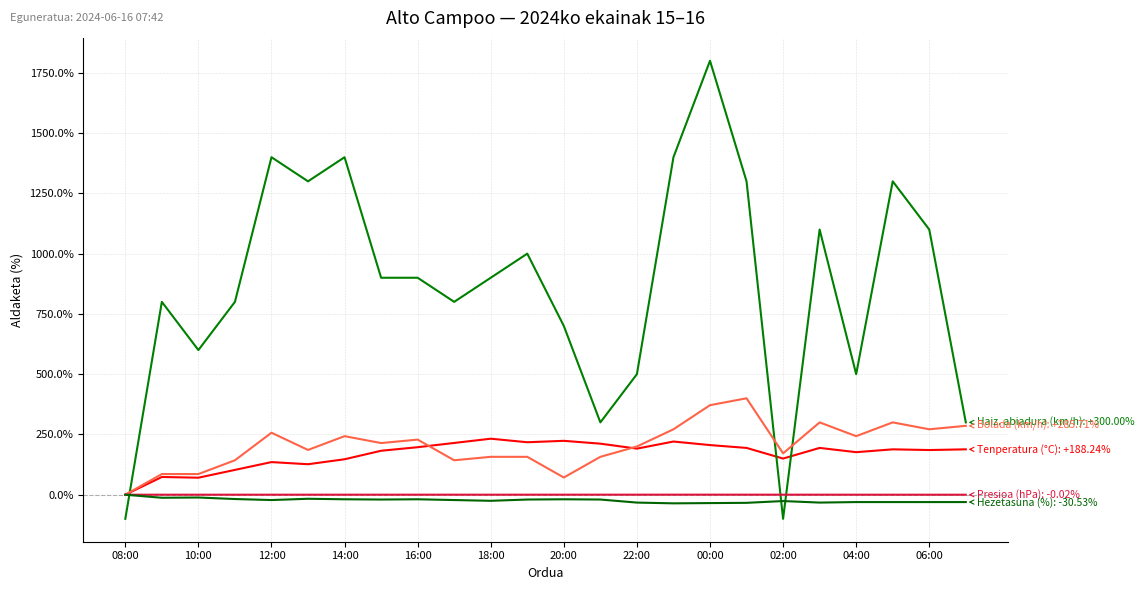

Does the chart have visible grid lines?

Yes